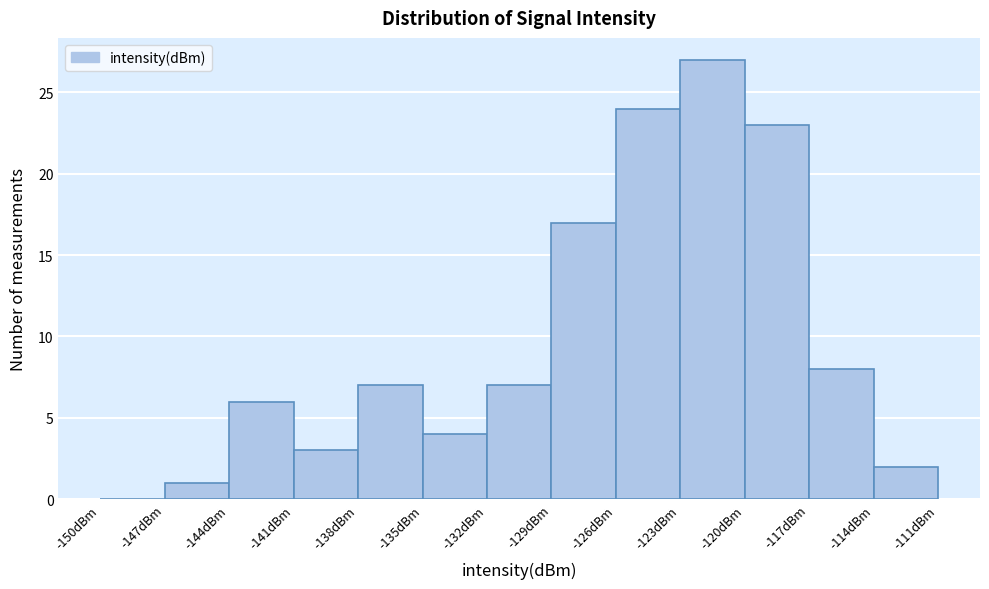

Reading left to right, transcribe this chart: for each bar, give the range it covers on the x-axis and its height. The values are not printed on the chart, so give them approximately, as read against the axis.

-150 to -147: 0
-147 to -144: 1
-144 to -141: 6
-141 to -138: 3
-138 to -135: 7
-135 to -132: 4
-132 to -129: 7
-129 to -126: 17
-126 to -123: 24
-123 to -120: 27
-120 to -117: 23
-117 to -114: 8
-114 to -111: 2